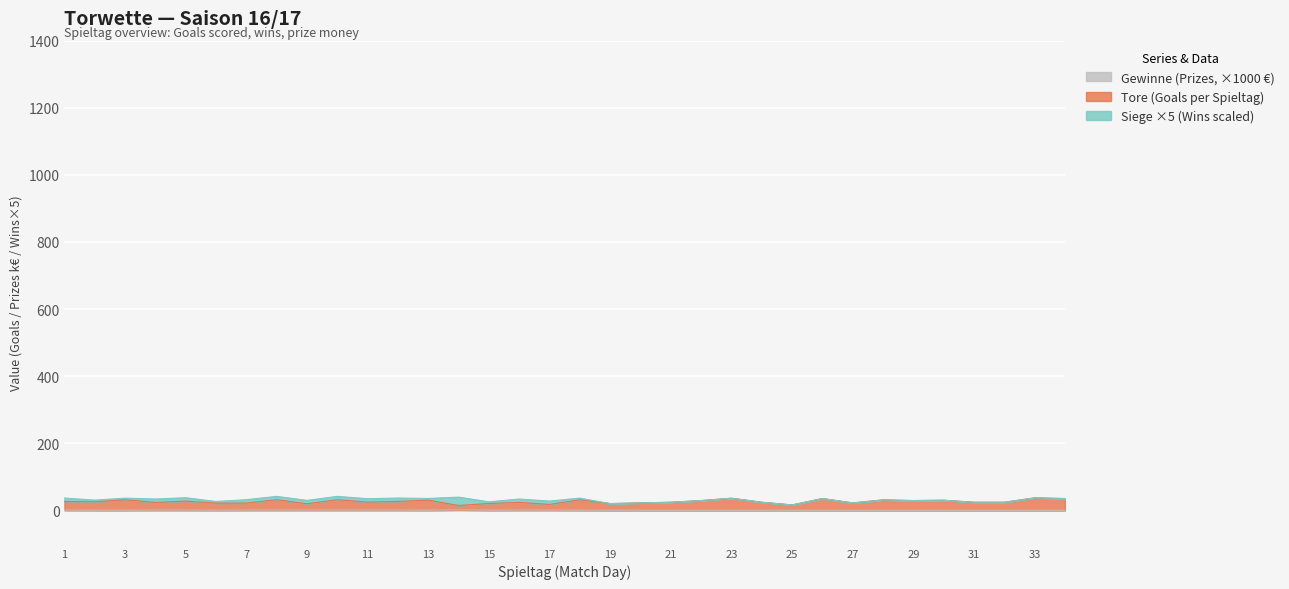

What is the highest value of the Tore (Goals) series?

37.0